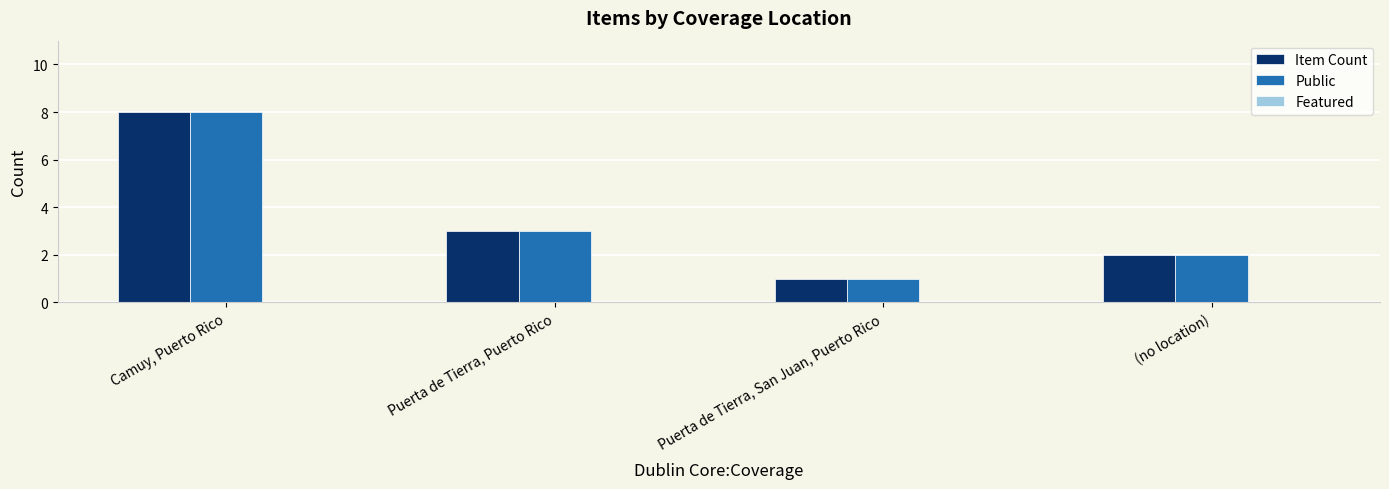

How many groups of bars are there?

4